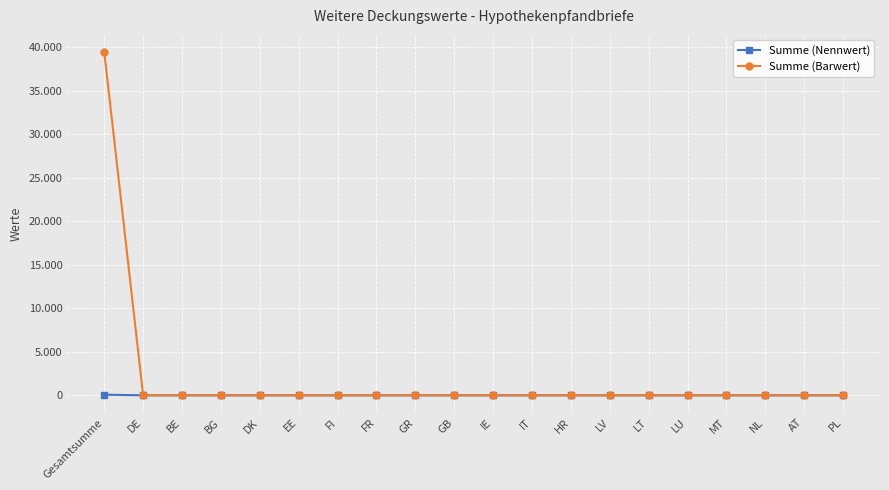

Is it true that Summe (Barwert) equals 0 at BE?

True